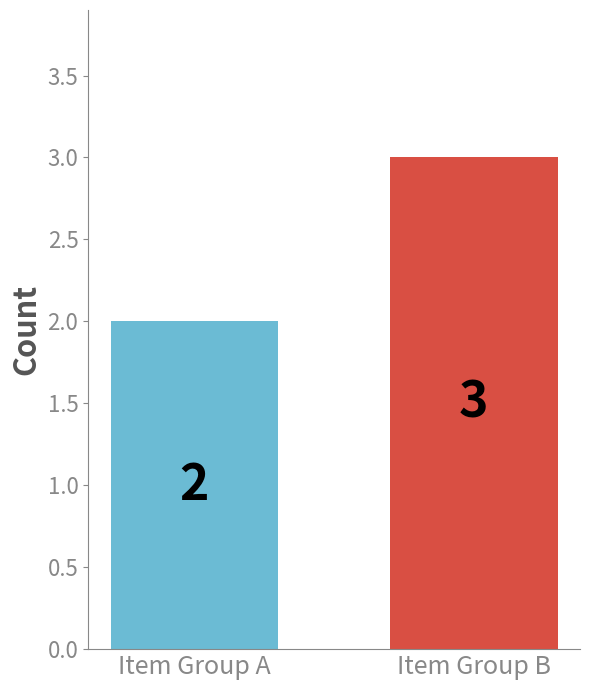

Which category has the highest value across all series?

Item Group B